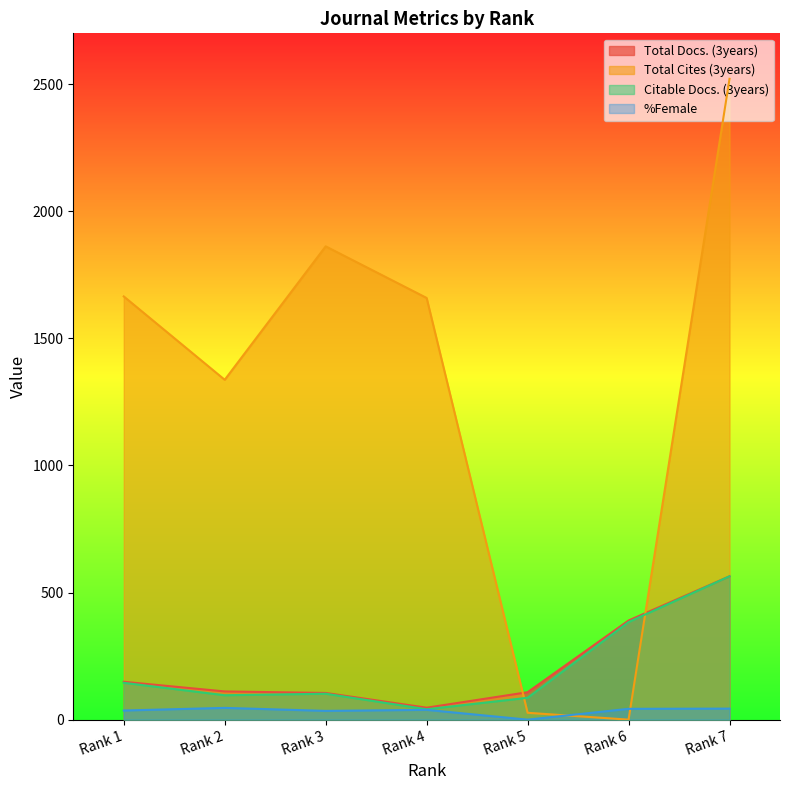

Rank the categories by Citable Docs. (3years) value from highest to lowest.

Rank 7, Rank 6, Rank 1, Rank 3, Rank 2, Rank 5, Rank 4